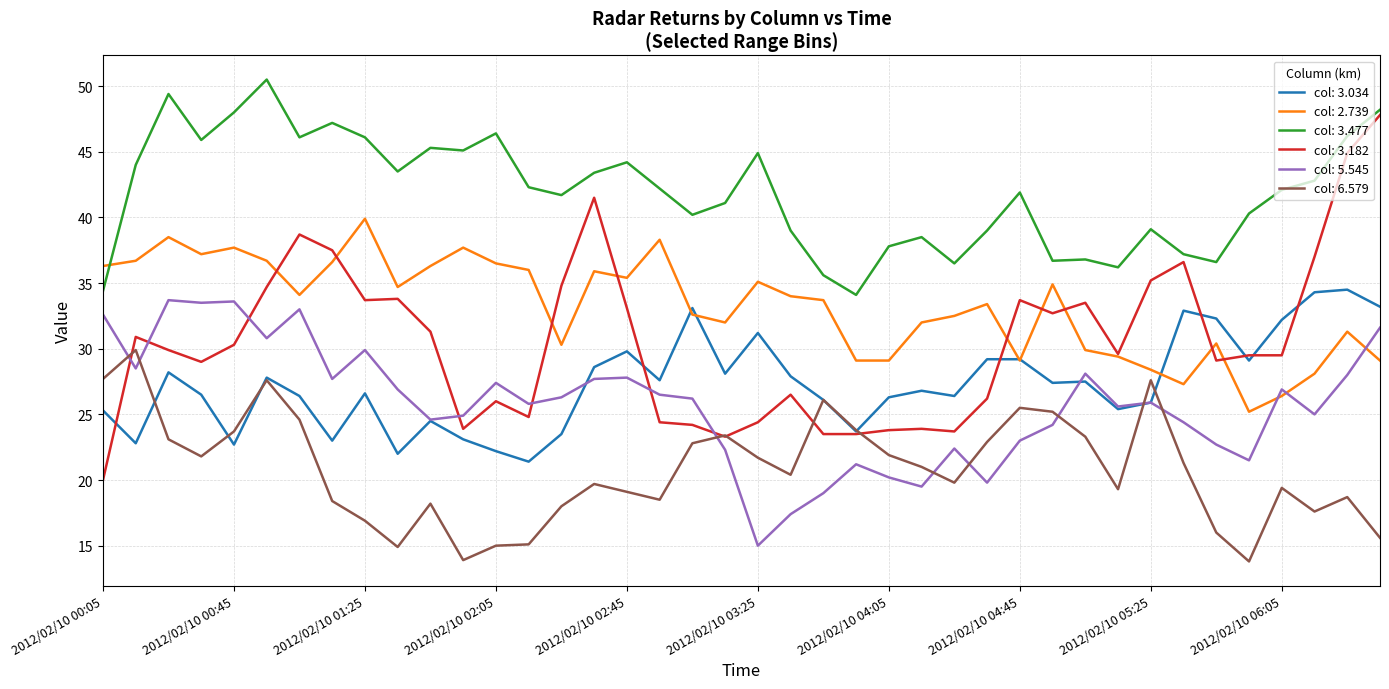

How many lines are shown in the chart?

6